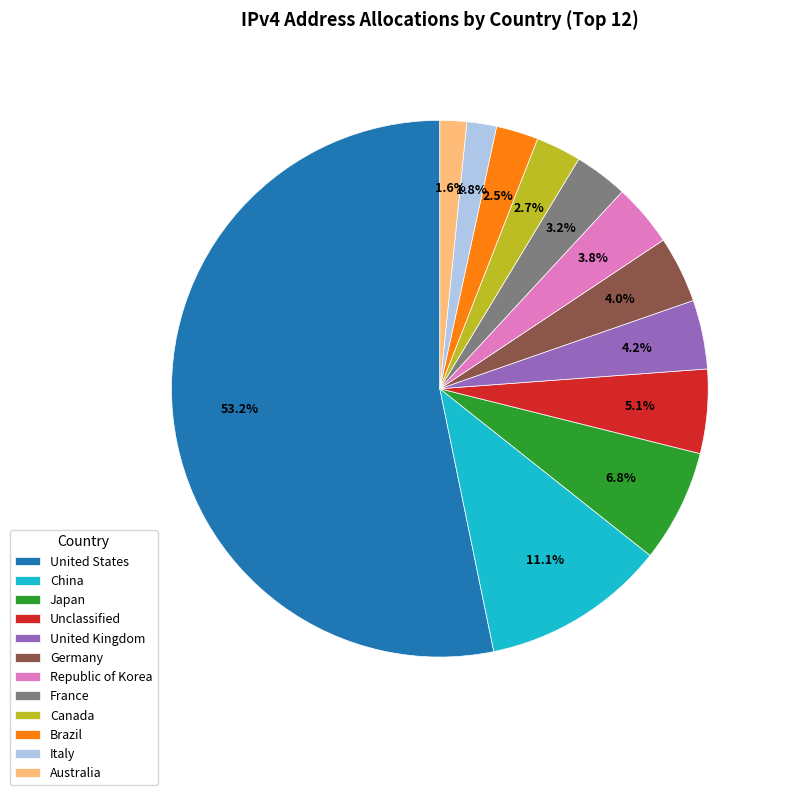

Approximately how many times larger is the value at Unclassified compared to China?

0.5